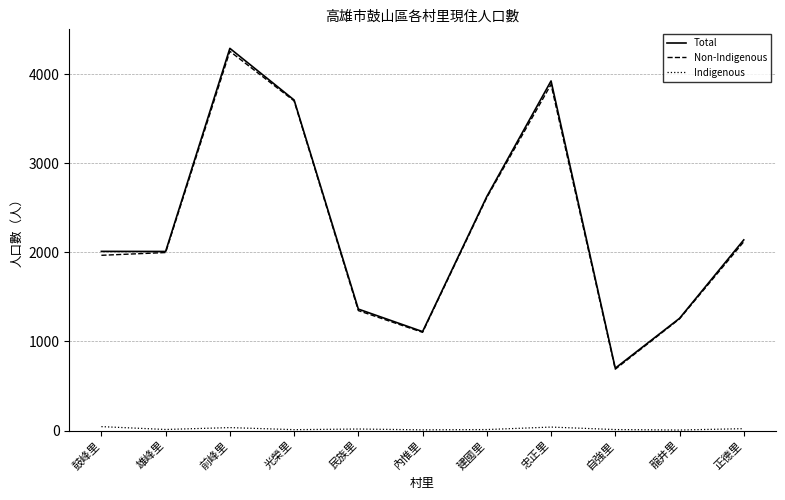

At which category is the sum across all series the highest?

前峰里